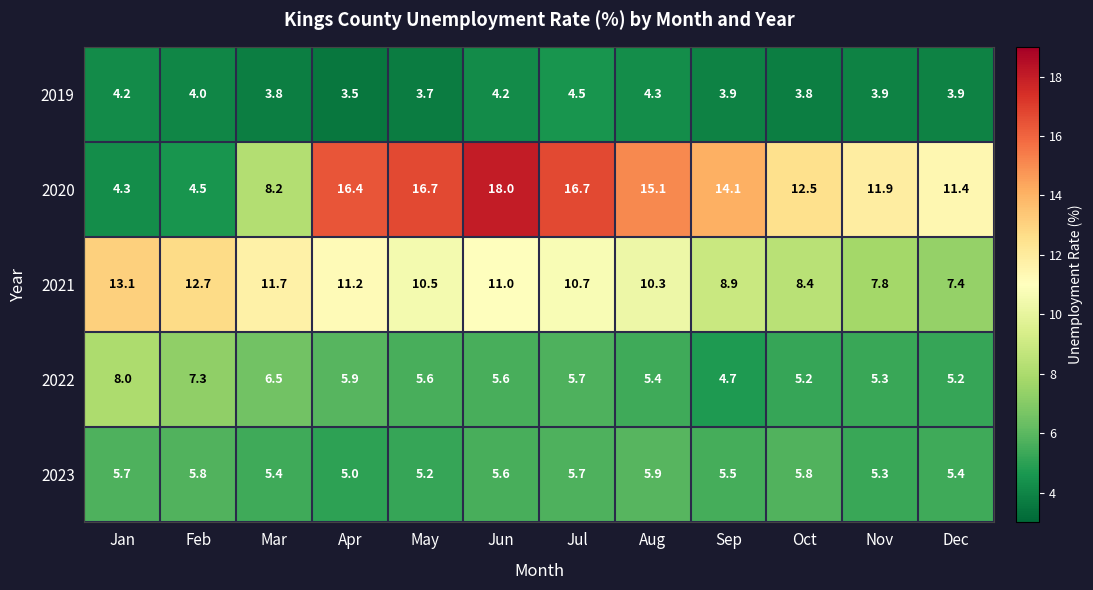

Rank the series by their maximum value, from highest to lowest.

2020, 2021, 2022, 2023, 2019